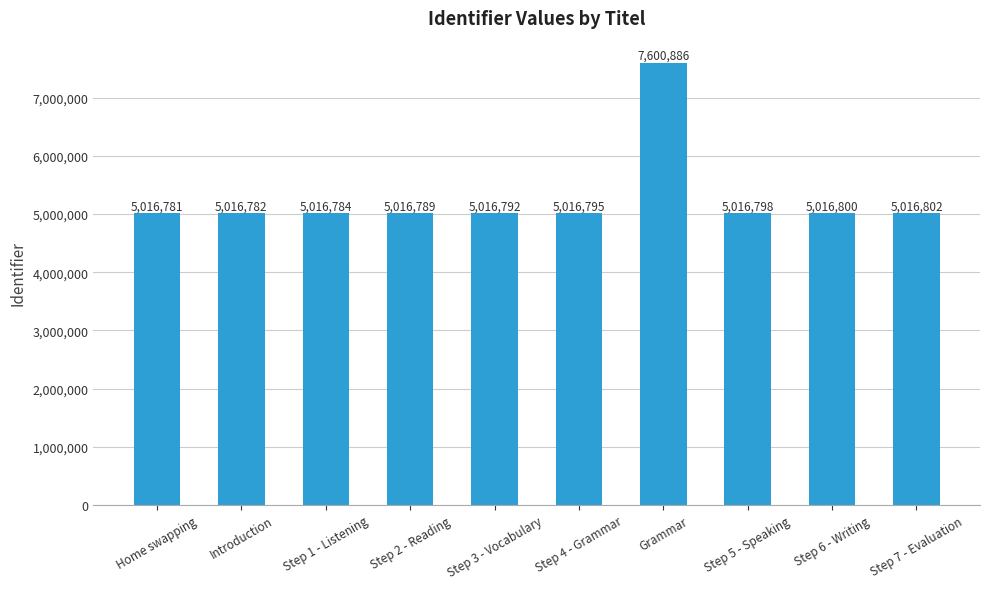

Is it true that the value at Introduction is 7320562?

False